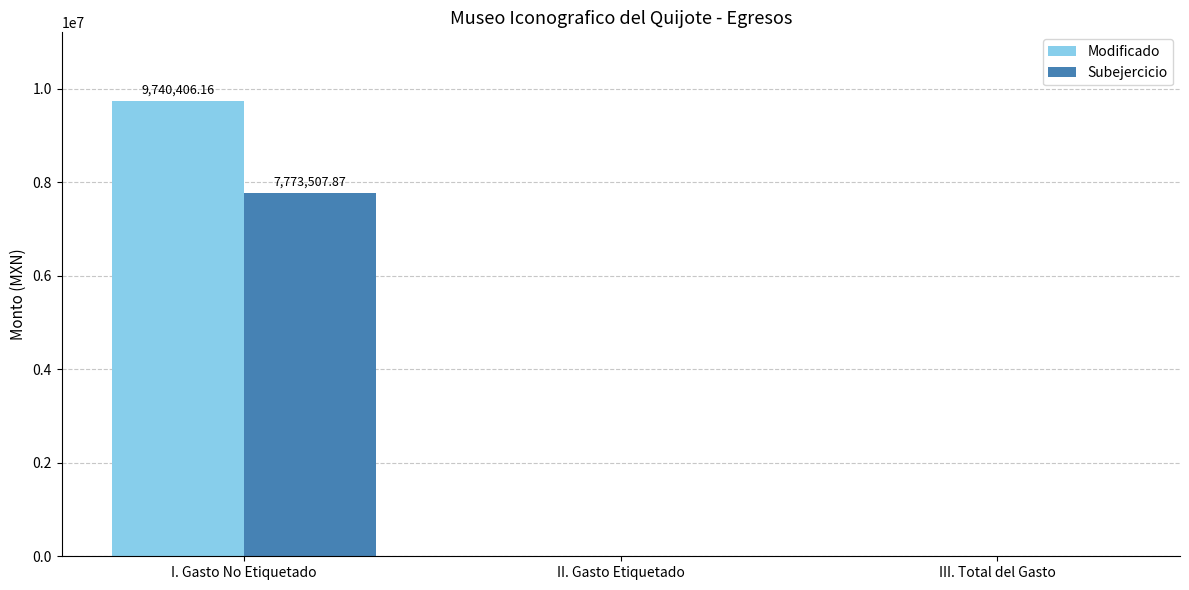

Are the bars horizontal?

No